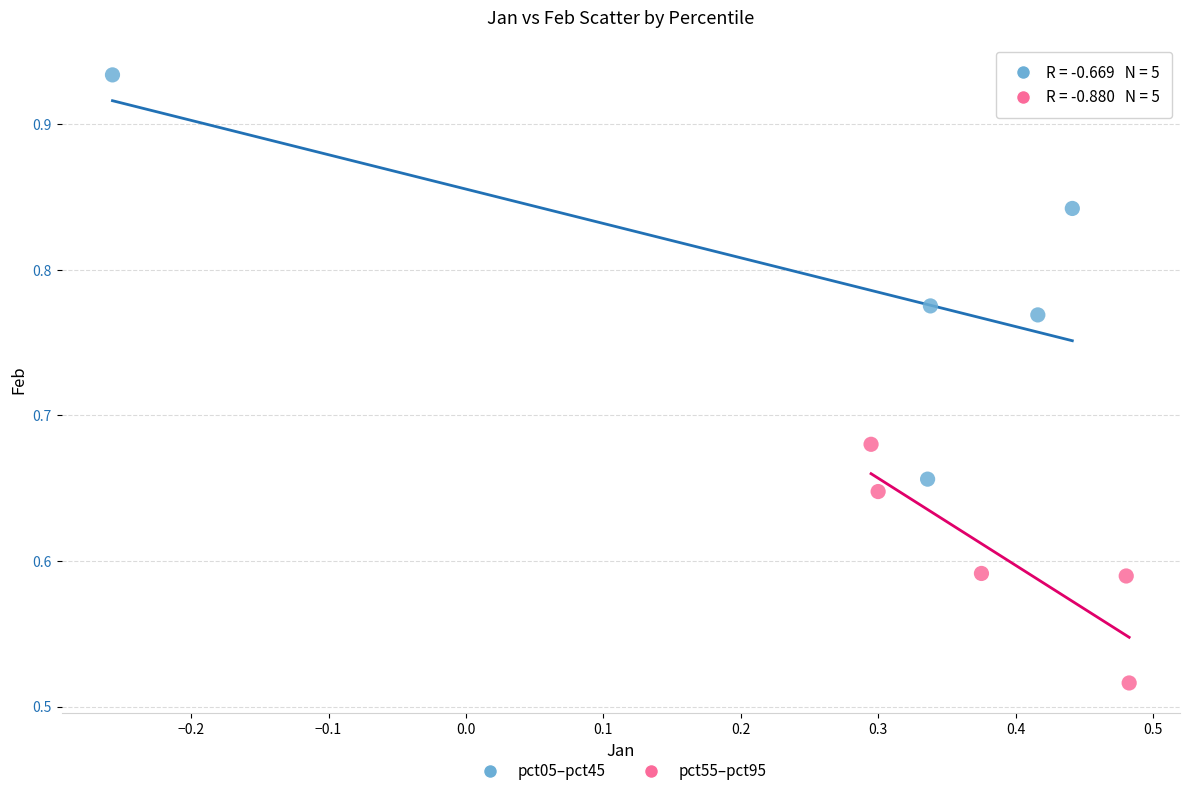

Which series reaches the maximum Y coordinate?

pct05–pct45